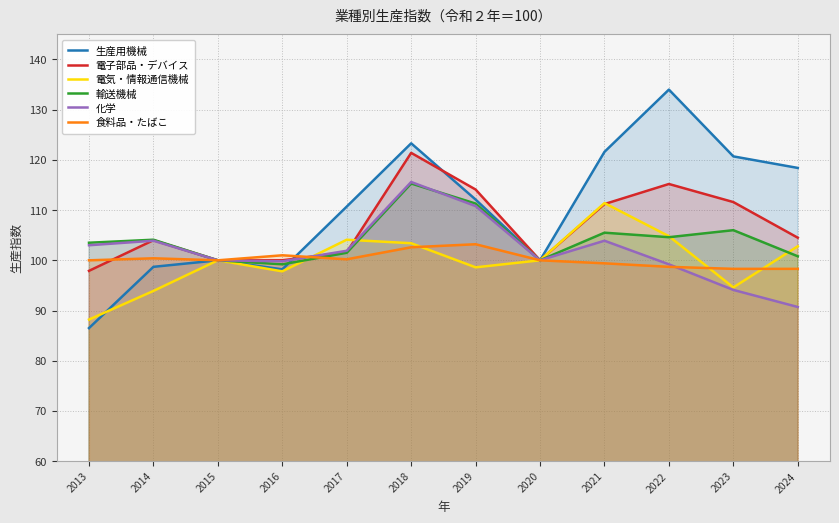

Between which two adjacent categories do 化学 and 電子部品・デバイス first intersect?

2013 and 2014